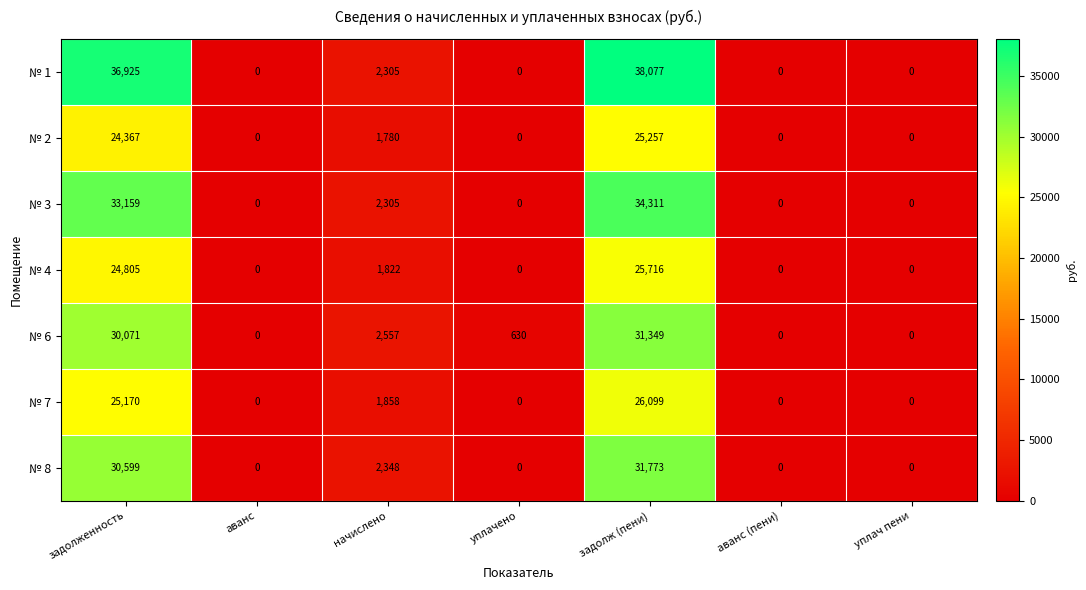

The № 4 series shows -13062 at уплач пени. True or false?

False